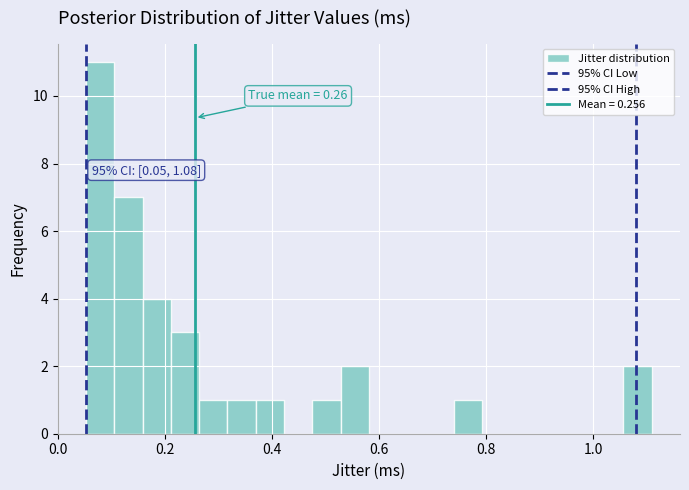

Read against the x-axis, roughly where is the centre of the tallest bar?

0.08